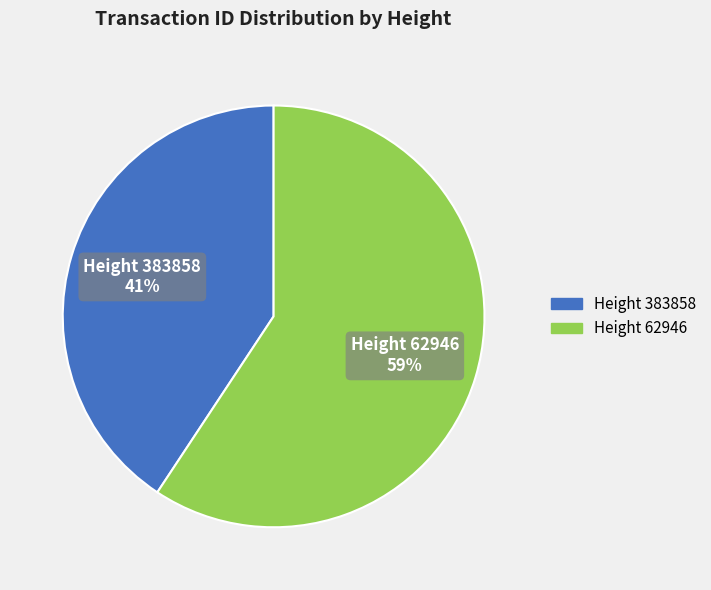

Is there any slice that represents more than half of the pie?

Yes